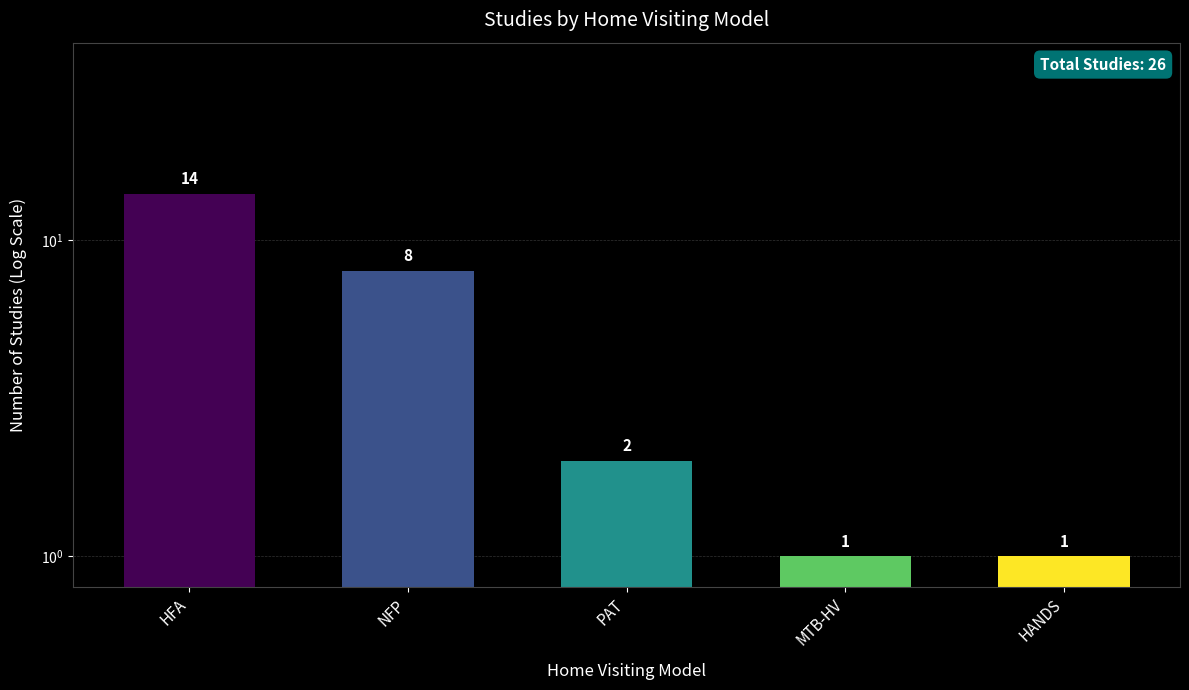

What is the change in value from NFP to PAT?

-6